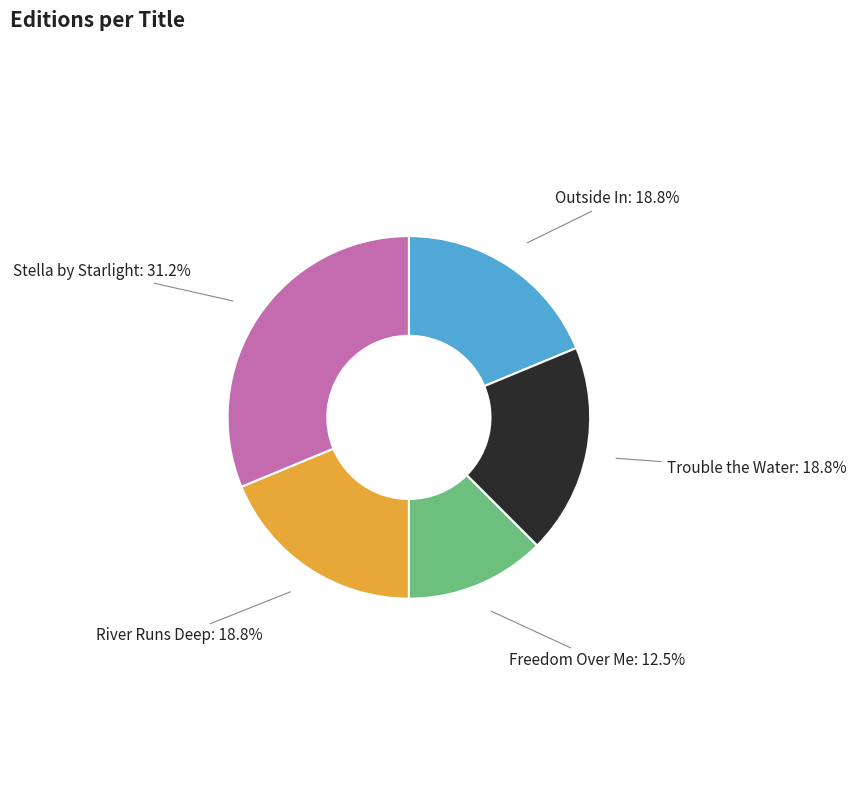

Does Outside In represent more than half of the total?

No